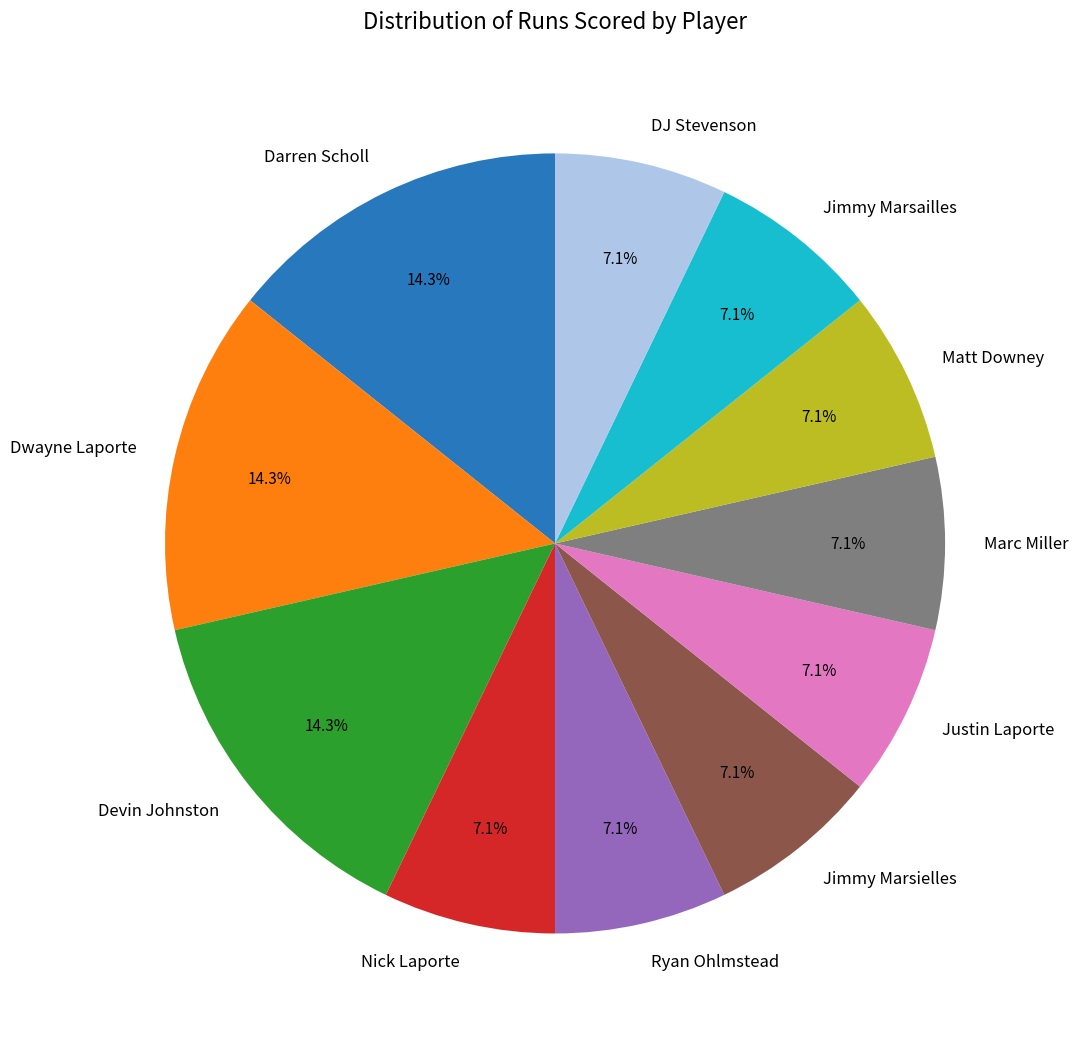

Does Matt Downey represent more than half of the total?

No